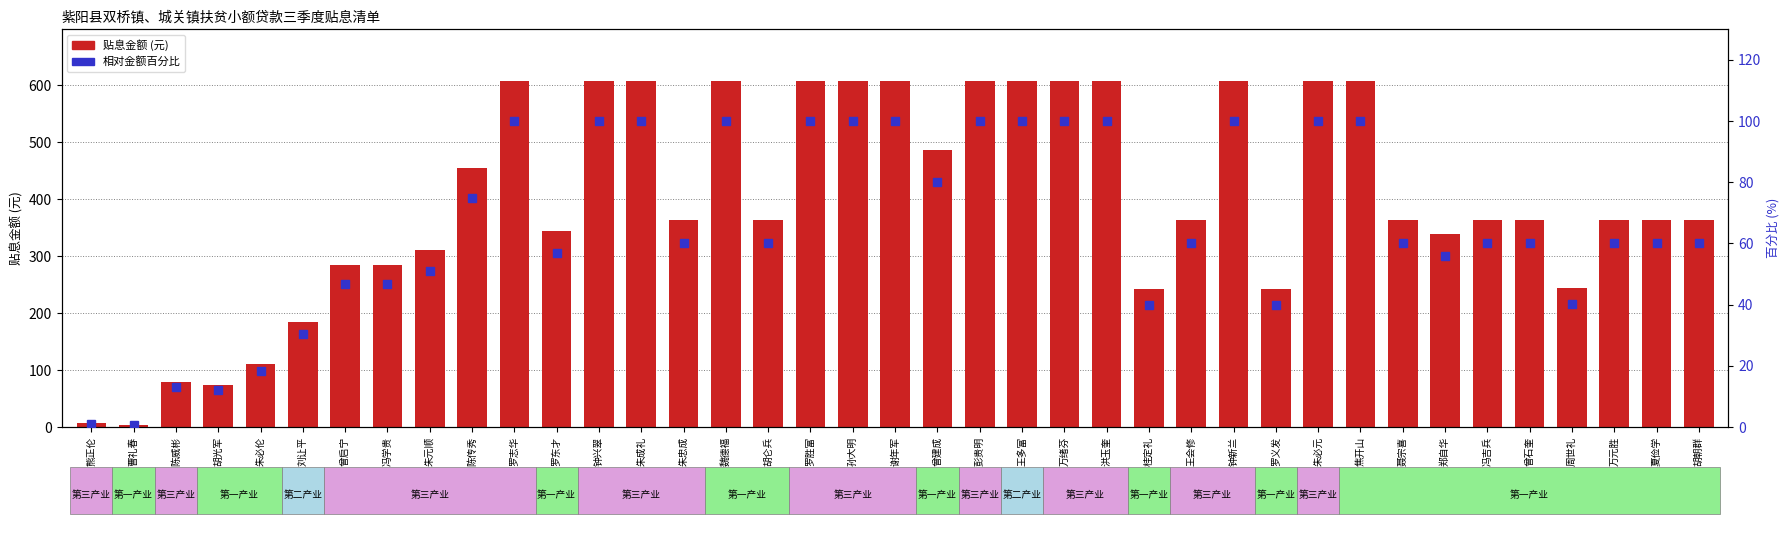

Where is 贴息金额(元) nearest to the value 305?

朱元顺